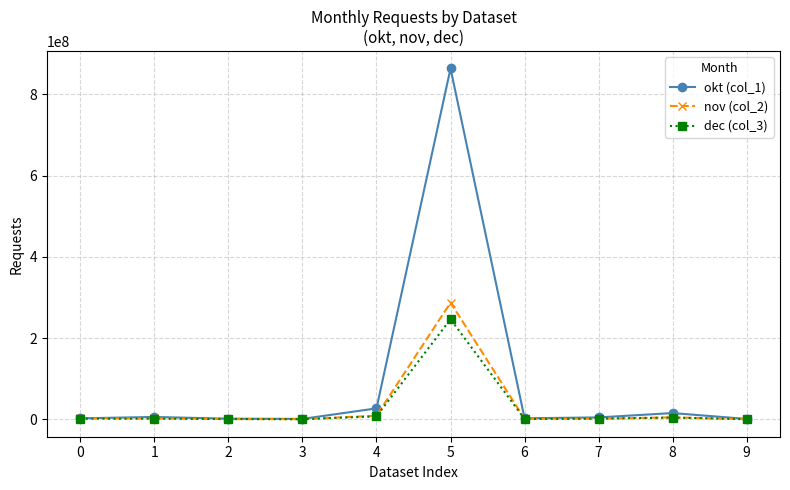

At which category is the sum across all series the highest?

5